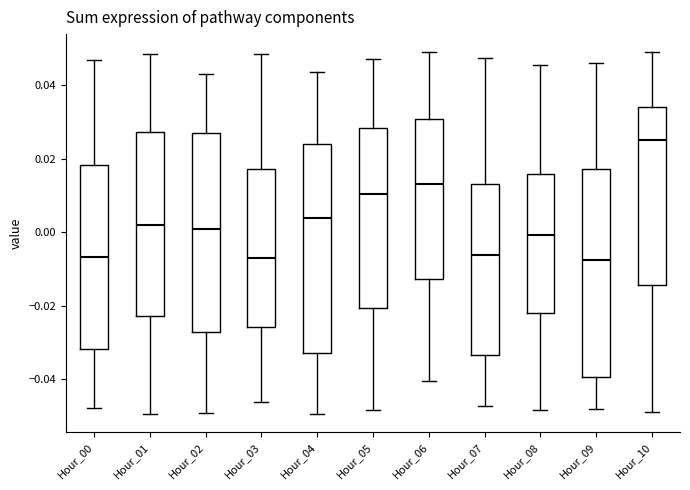

Where is the upper edge of the box for Hour_00 on the y-axis? The values are not printed on the chart, so give them approximately, as read against the axis.

0.018